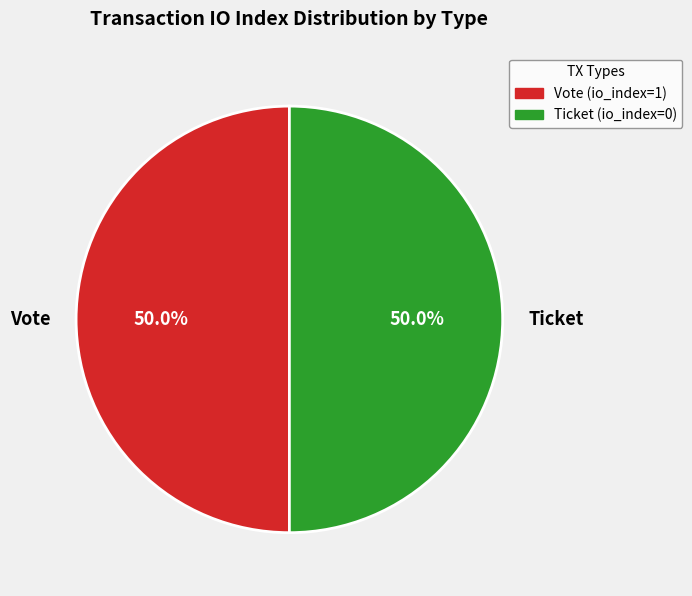

Approximately how many times larger is the value at Vote compared to Ticket?

1.0